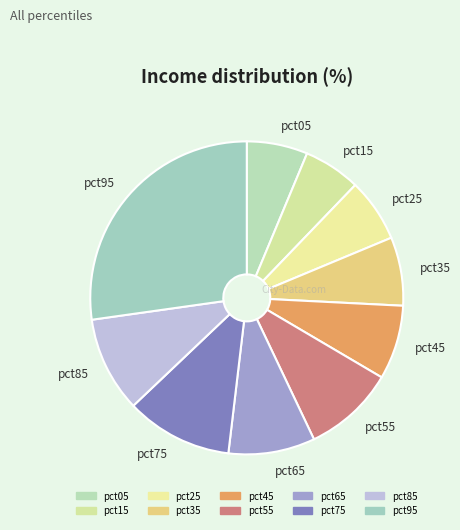

Does any single category account for the majority?

No